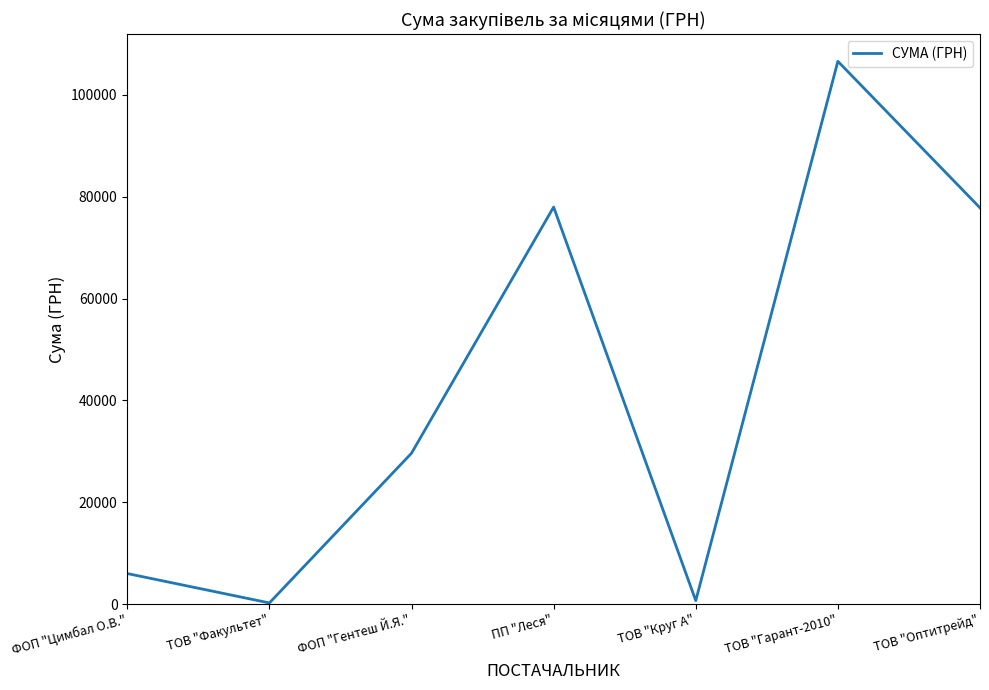

What is the difference between the values at ФОП "Цимбал О.В." and ТОВ "Гарант-2010"?

100601.3